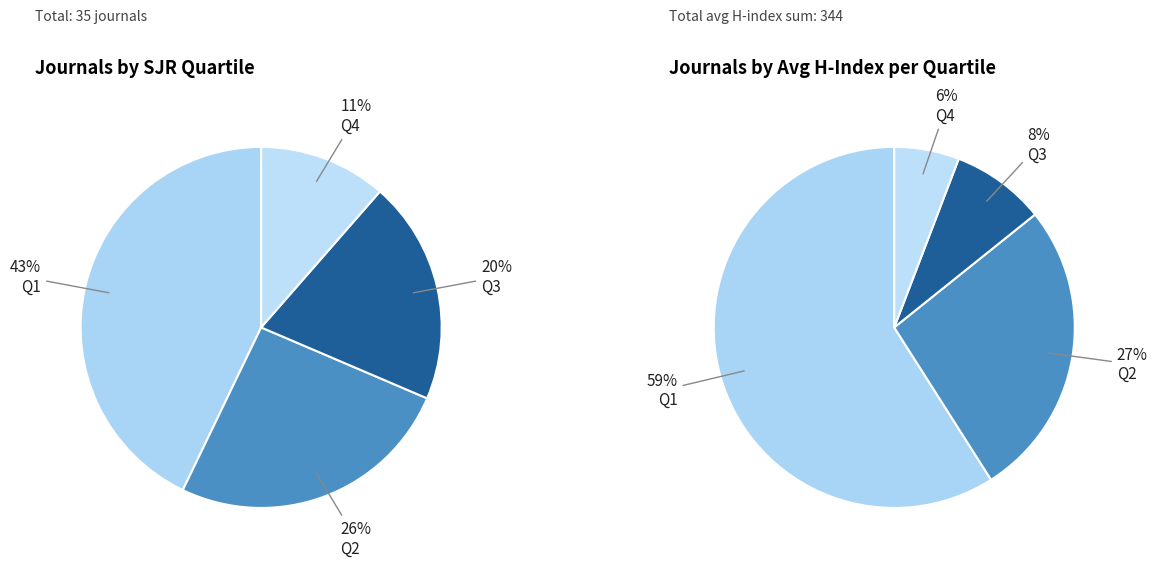

What is the largest slice in the pie chart?

Q1